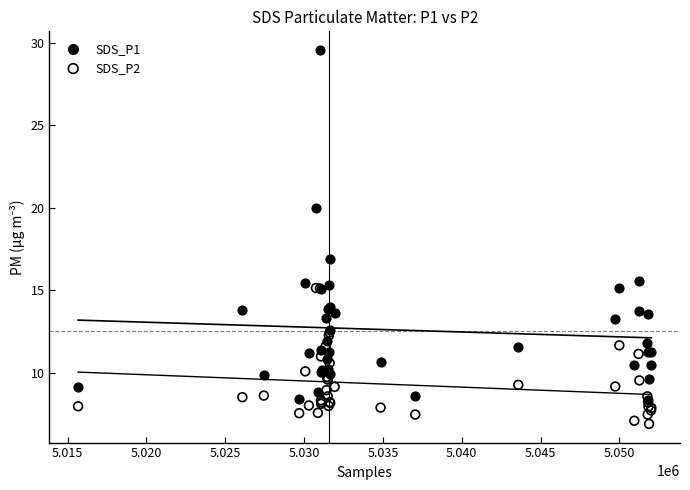

Across all series, what Y value is closest to 18?

16.9